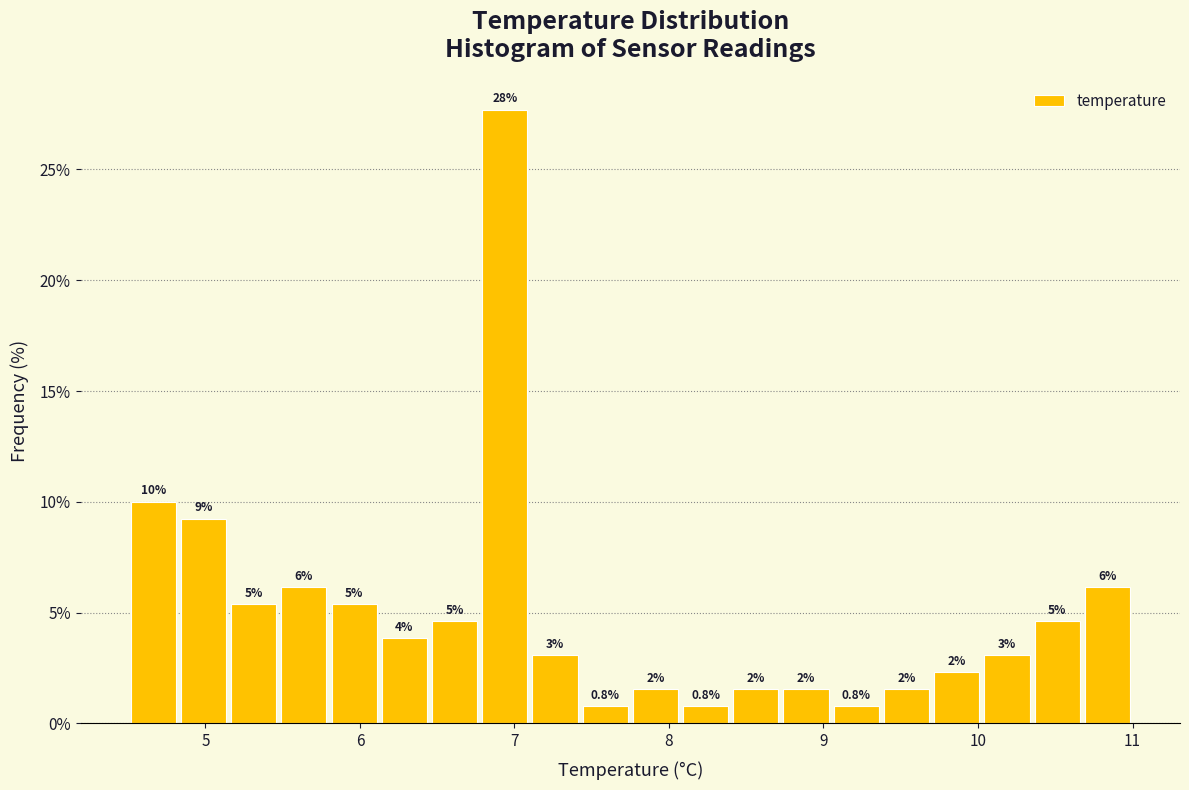

Around what value on the x-axis is the tallest bar? Give the approximate position of its centre, as read against the axis.

6.9